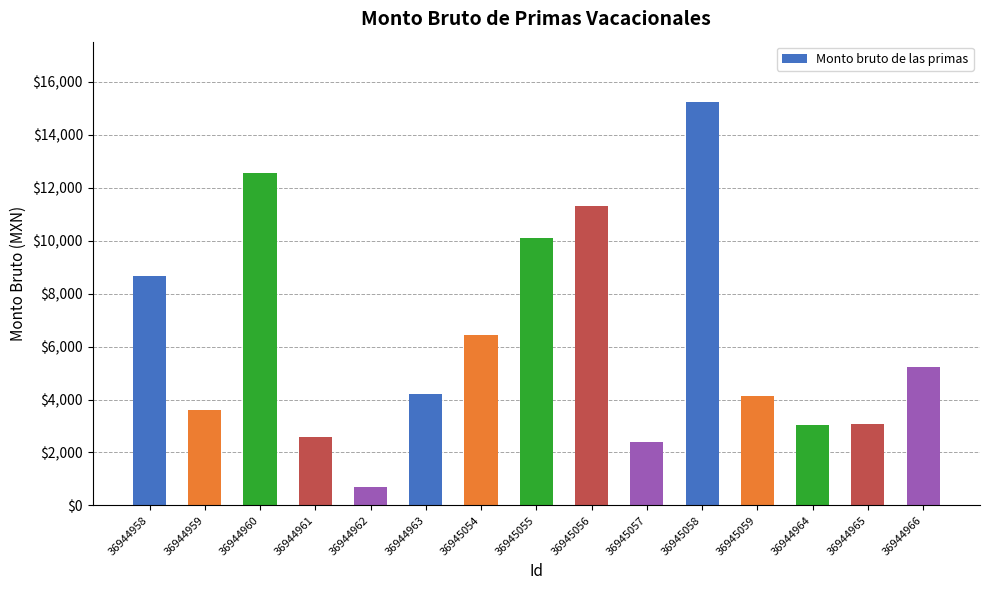

What position from the left is 36945059?

12